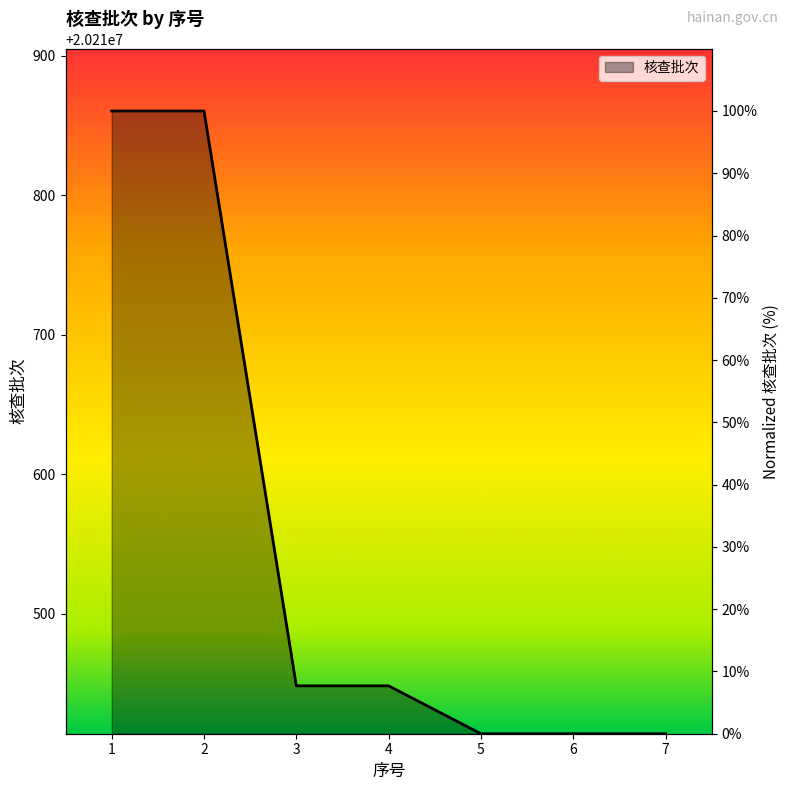

How many distinct data groups are displayed?

1